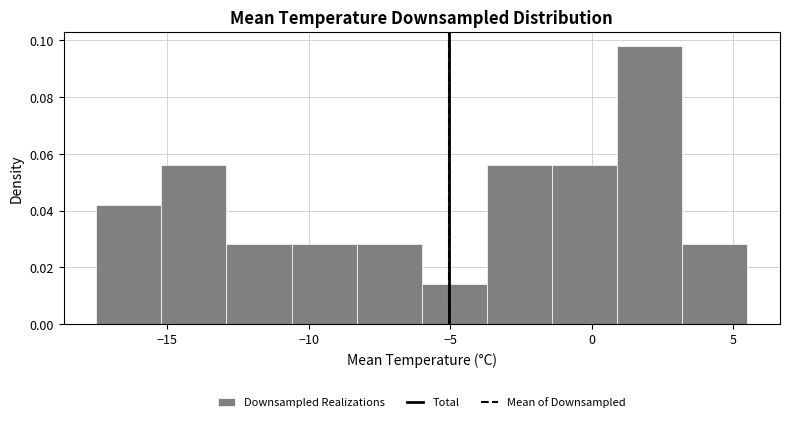

Reading left to right, list every bar in this chart as the range it spans on the x-axis followed by its height. Neither the bar edges nor the heights are printed on the chart, so give them approximately, as read against the axes.

-17.5 to -15.2: 0.042
-15.2 to -12.9: 0.056
-12.9 to -10.6: 0.028
-10.6 to -8.3: 0.028
-8.3 to -6.0: 0.028
-6.0 to -3.7: 0.014
-3.7 to -1.4: 0.056
-1.4 to 0.9: 0.056
0.9 to 3.2: 0.098
3.2 to 5.5: 0.028